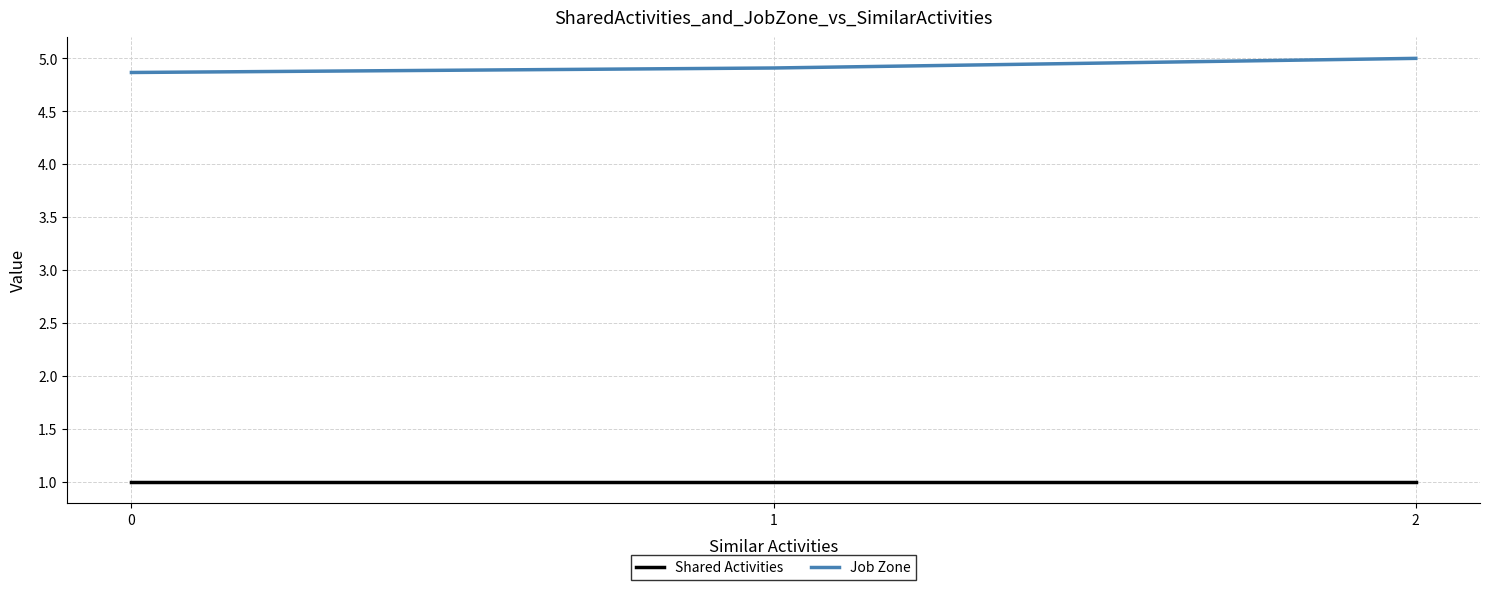

At which category is the sum across all series the highest?

2